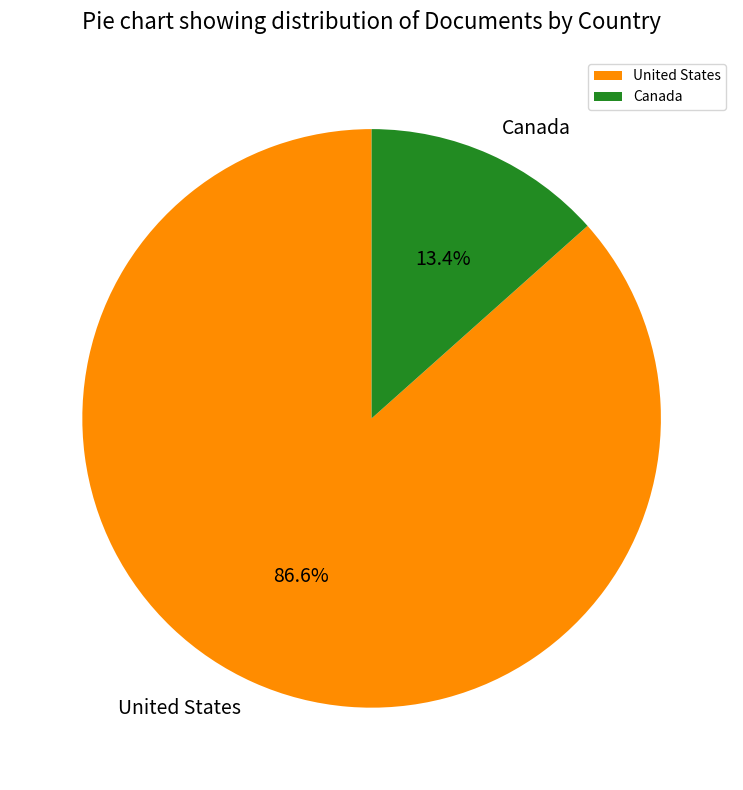

True or false: Canada accounts for 22% of the total.

False